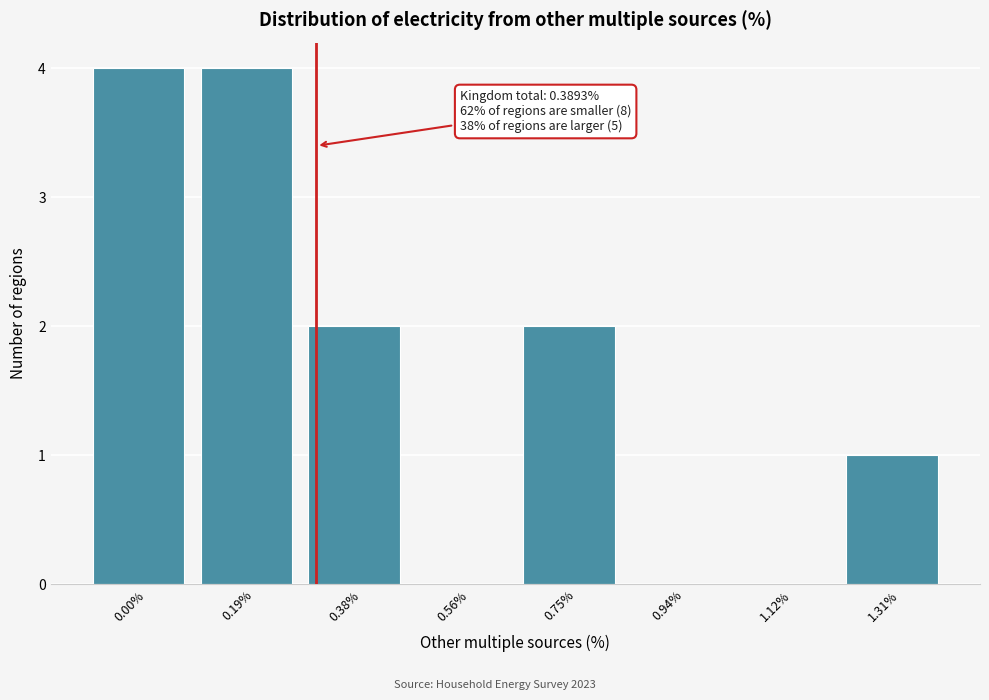

Reading right to left, what are all the values shown in this chart?

1.31%=1	1.12%=0	0.94%=0	0.75%=2	0.56%=0	0.38%=2	0.19%=4	0.00%=4